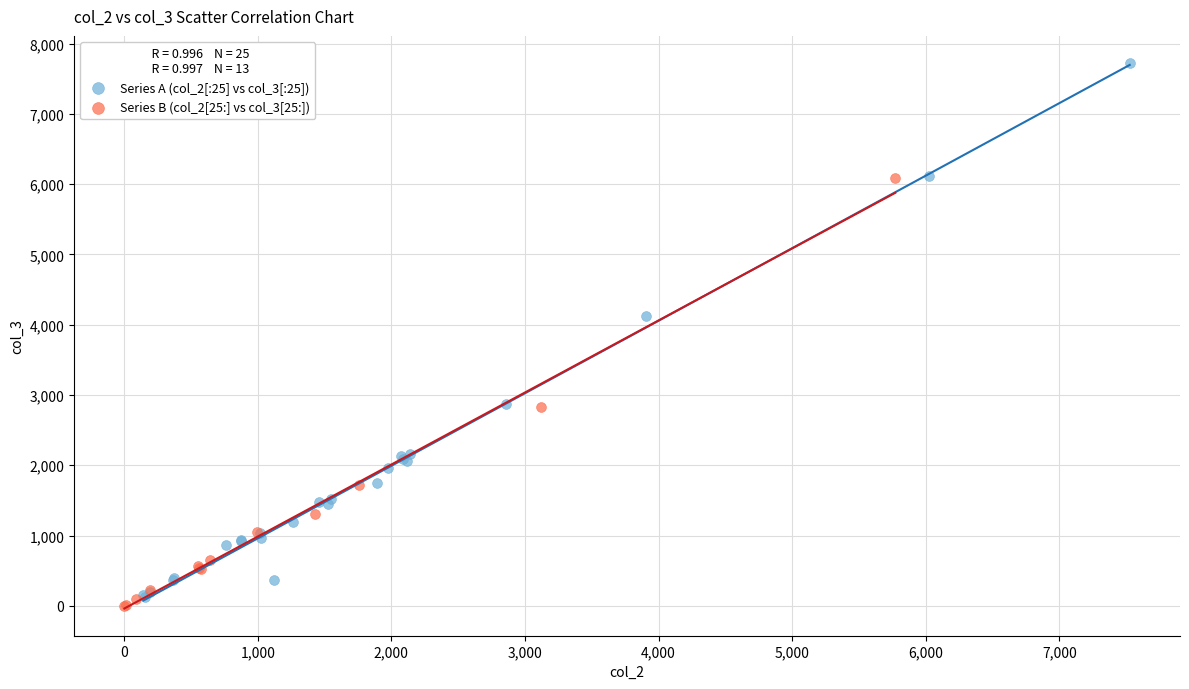

Which series has the widest spread of Y values?

Series A (col_2[:25] vs col_3[:25])